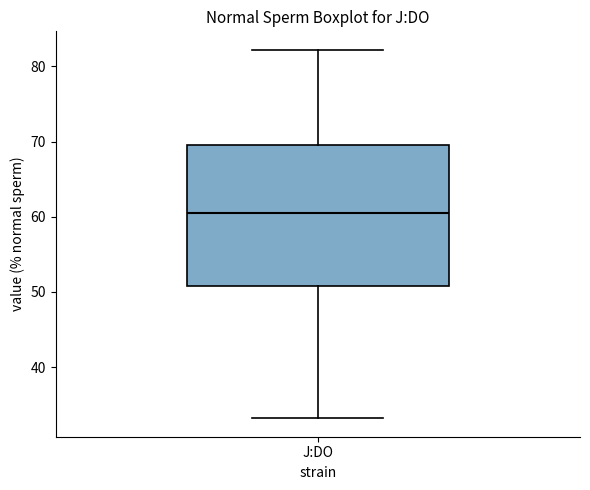

Transcribe this box plot: give where the median line is, the range the box spans, and where the two whiskers end, as read against the y-axis. The values are not printed on the chart, so give them approximately, as read against the axis.

median 61, box 51 to 70, whiskers 33 to 82